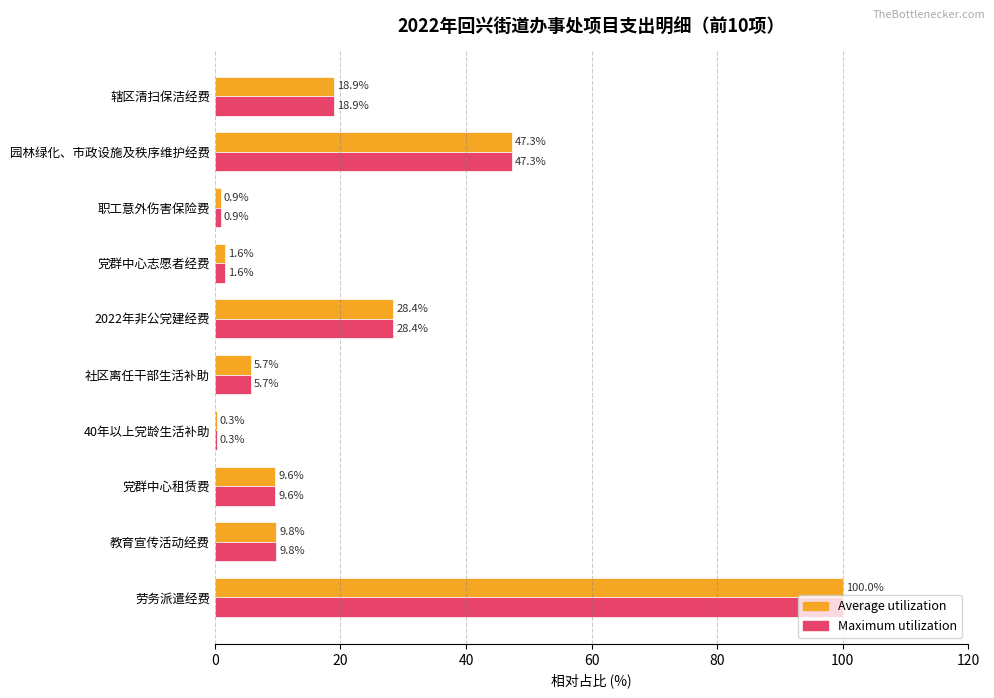

Where is Average utilization nearest to the value 50?

园林绿化、市政设施及秩序维护经费